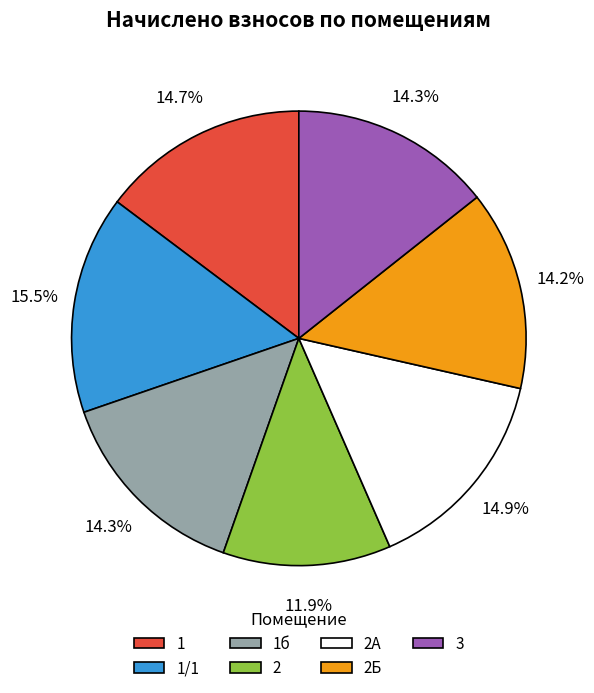

Is there any slice that represents more than half of the pie?

No